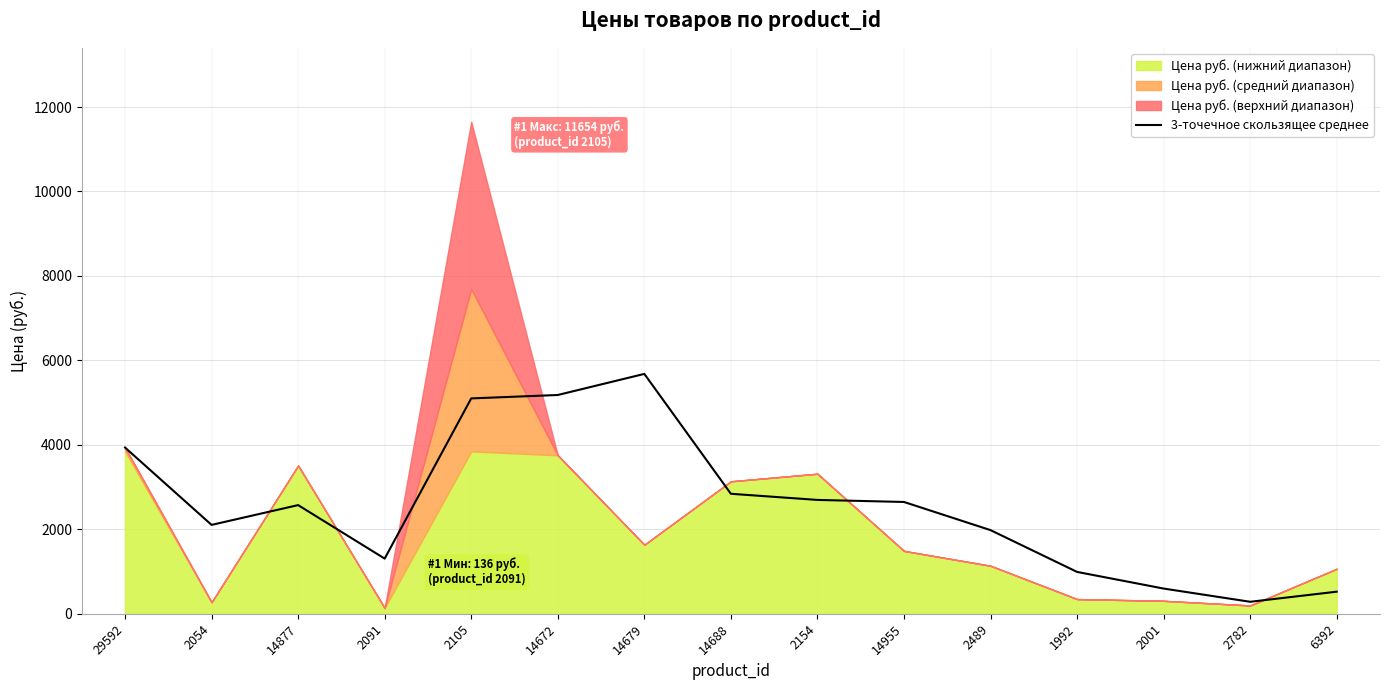

What is the average value?

2563.1